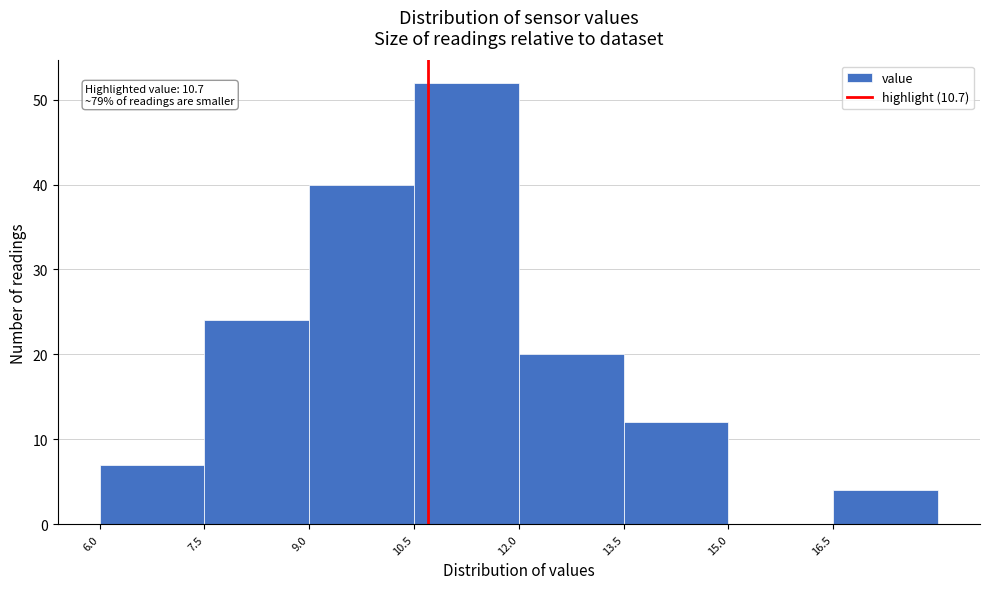

Which range on the x-axis has the tallest bar?

10.5 to 12.0